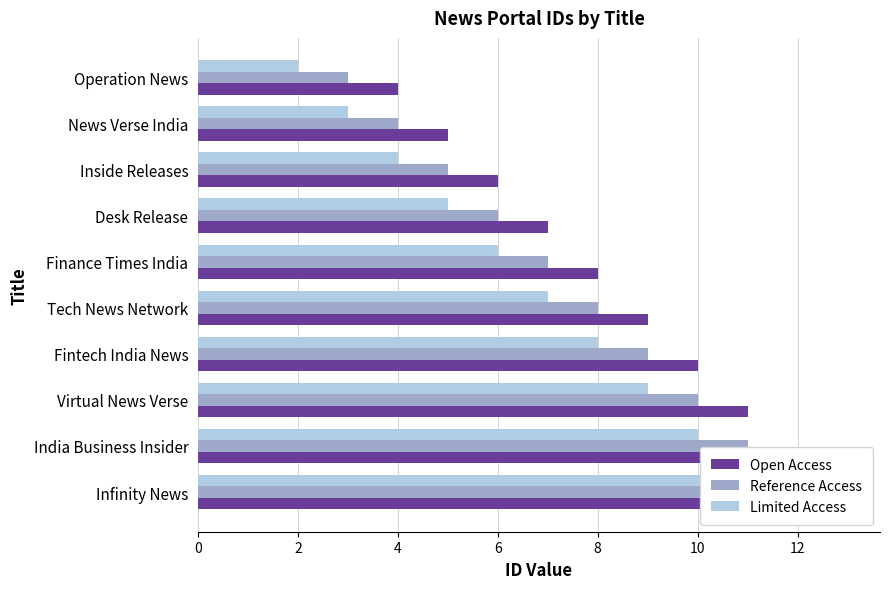

What is the minimum value for Limited Access?

2